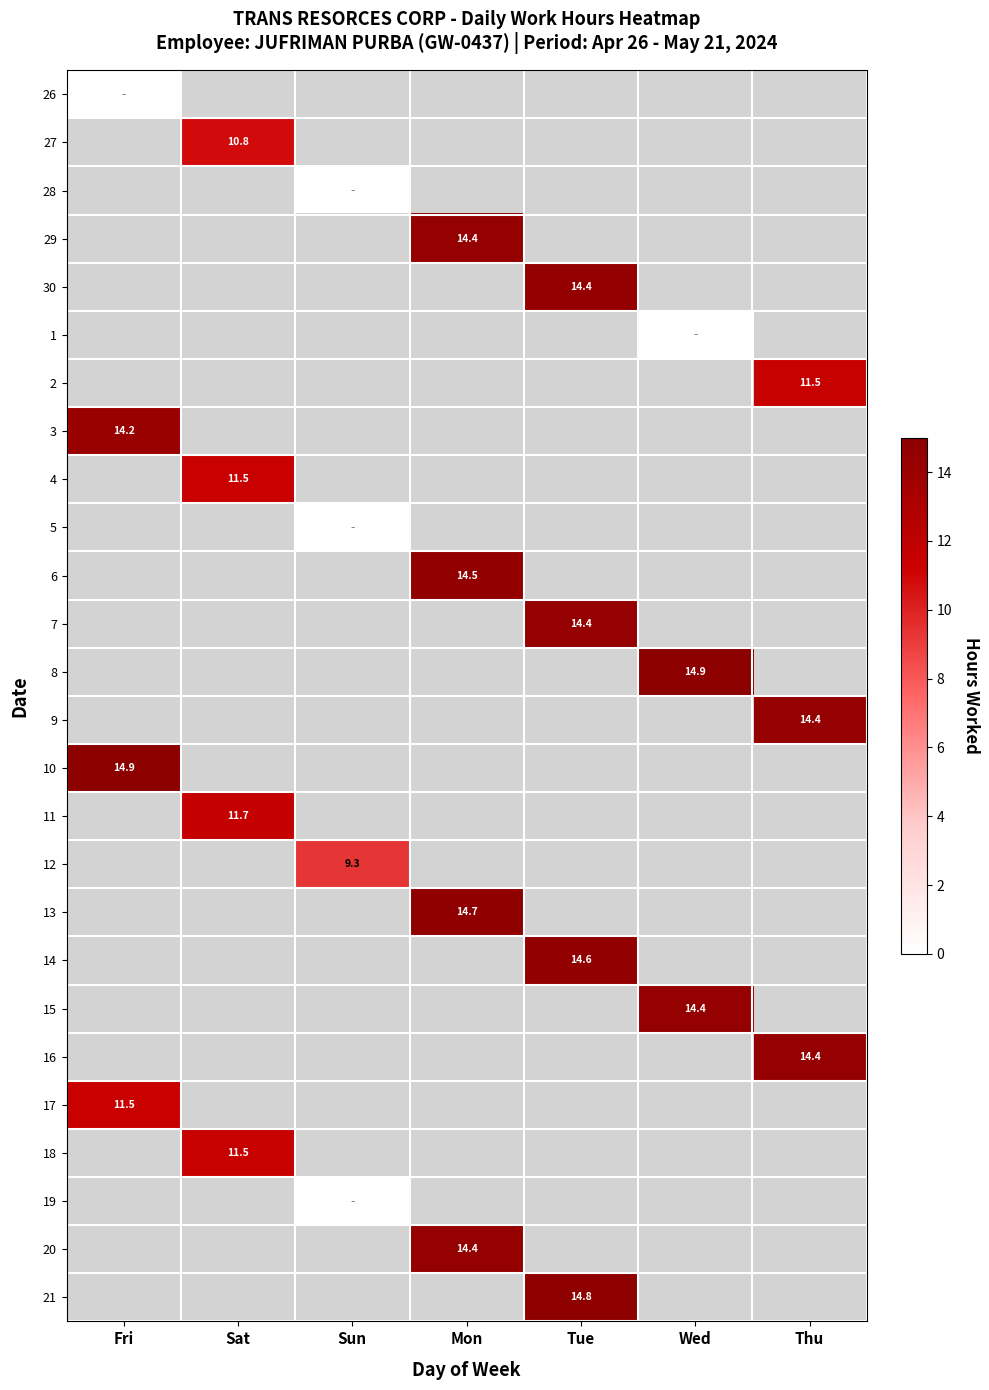

At how many categories does at least one series exceed 6?

7